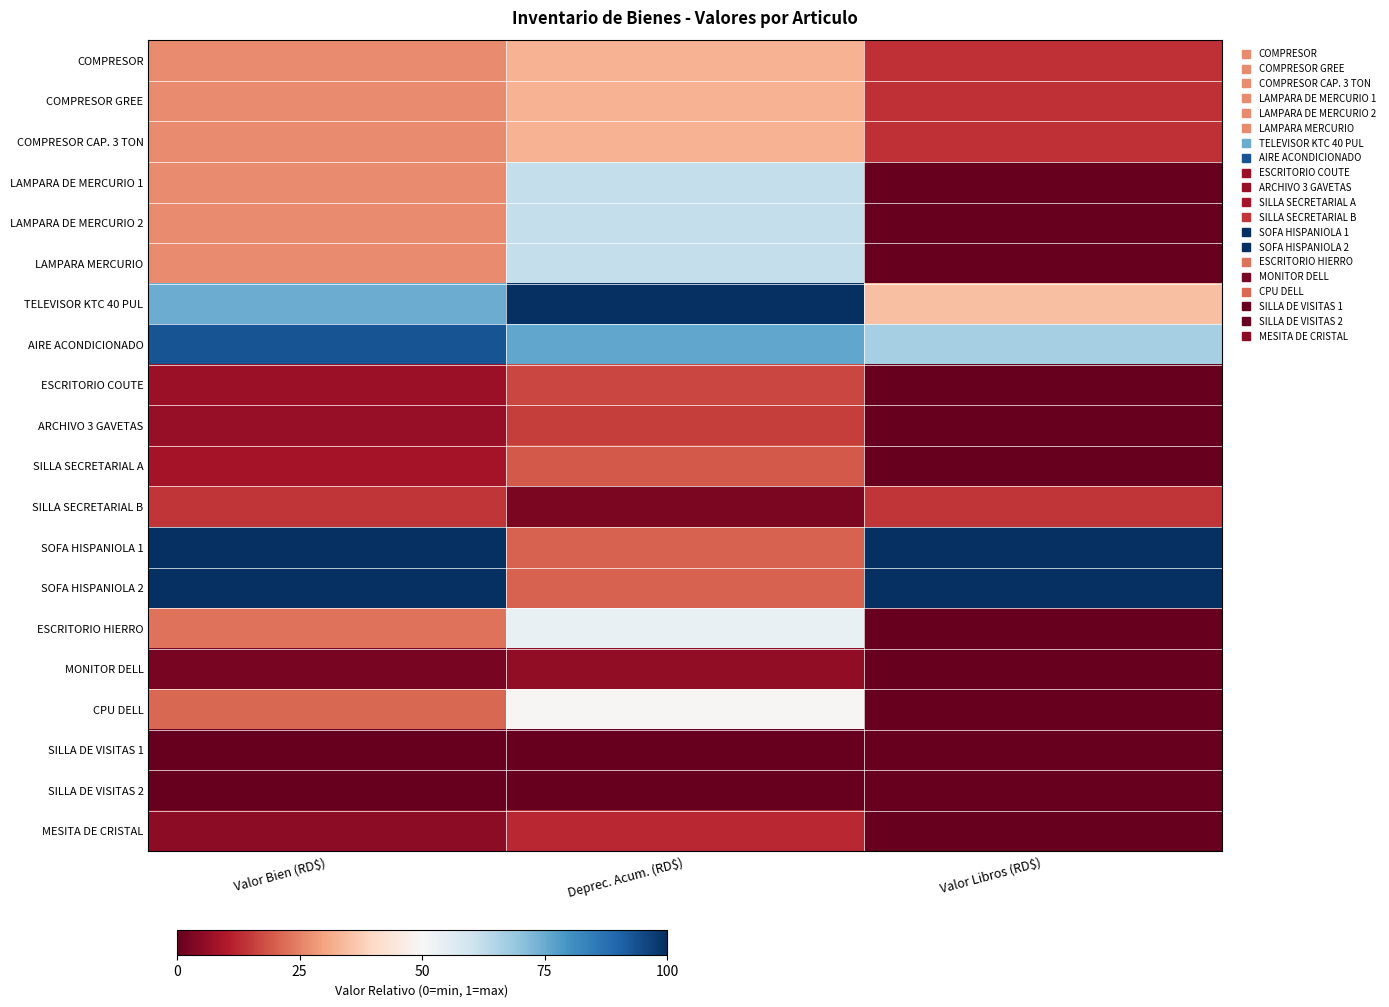

Reading left to right, list all the values displayed in this chart.

COMPRESOR: Valor Bien (RD$)=0.3	Deprec. Acum. (RD$)=0.3	Valor Libros (RD$)=0.1
COMPRESOR GREE: Valor Bien (RD$)=0.3	Deprec. Acum. (RD$)=0.3	Valor Libros (RD$)=0.1
COMPRESOR CAP. 3 TON: Valor Bien (RD$)=0.3	Deprec. Acum. (RD$)=0.3	Valor Libros (RD$)=0.1
LAMPARA DE MERCURIO 1: Valor Bien (RD$)=0.3	Deprec. Acum. (RD$)=0.6	Valor Libros (RD$)=0.0
LAMPARA DE MERCURIO 2: Valor Bien (RD$)=0.3	Deprec. Acum. (RD$)=0.6	Valor Libros (RD$)=0.0
LAMPARA MERCURIO: Valor Bien (RD$)=0.3	Deprec. Acum. (RD$)=0.6	Valor Libros (RD$)=0.0
TELEVISOR KTC 40 PUL: Valor Bien (RD$)=0.7	Deprec. Acum. (RD$)=1.0	Valor Libros (RD$)=0.4
AIRE ACONDICIONADO: Valor Bien (RD$)=0.9	Deprec. Acum. (RD$)=0.8	Valor Libros (RD$)=0.7
ESCRITORIO COUTE: Valor Bien (RD$)=0.1	Deprec. Acum. (RD$)=0.2	Valor Libros (RD$)=0.0
ARCHIVO 3 GAVETAS: Valor Bien (RD$)=0.1	Deprec. Acum. (RD$)=0.2	Valor Libros (RD$)=0.0
SILLA SECRETARIAL A: Valor Bien (RD$)=0.1	Deprec. Acum. (RD$)=0.2	Valor Libros (RD$)=0.0
SILLA SECRETARIAL B: Valor Bien (RD$)=0.1	Deprec. Acum. (RD$)=0.0	Valor Libros (RD$)=0.1
SOFA HISPANIOLA 1: Valor Bien (RD$)=1.0	Deprec. Acum. (RD$)=0.2	Valor Libros (RD$)=1.0
SOFA HISPANIOLA 2: Valor Bien (RD$)=1.0	Deprec. Acum. (RD$)=0.2	Valor Libros (RD$)=1.0
ESCRITORIO HIERRO: Valor Bien (RD$)=0.2	Deprec. Acum. (RD$)=0.5	Valor Libros (RD$)=0.0
MONITOR DELL: Valor Bien (RD$)=0.0	Deprec. Acum. (RD$)=0.1	Valor Libros (RD$)=0.0
CPU DELL: Valor Bien (RD$)=0.2	Deprec. Acum. (RD$)=0.5	Valor Libros (RD$)=0.0
SILLA DE VISITAS 1: Valor Bien (RD$)=0.0	Deprec. Acum. (RD$)=0.0	Valor Libros (RD$)=0.0
SILLA DE VISITAS 2: Valor Bien (RD$)=0.0	Deprec. Acum. (RD$)=0.0	Valor Libros (RD$)=0.0
MESITA DE CRISTAL: Valor Bien (RD$)=0.1	Deprec. Acum. (RD$)=0.1	Valor Libros (RD$)=0.0